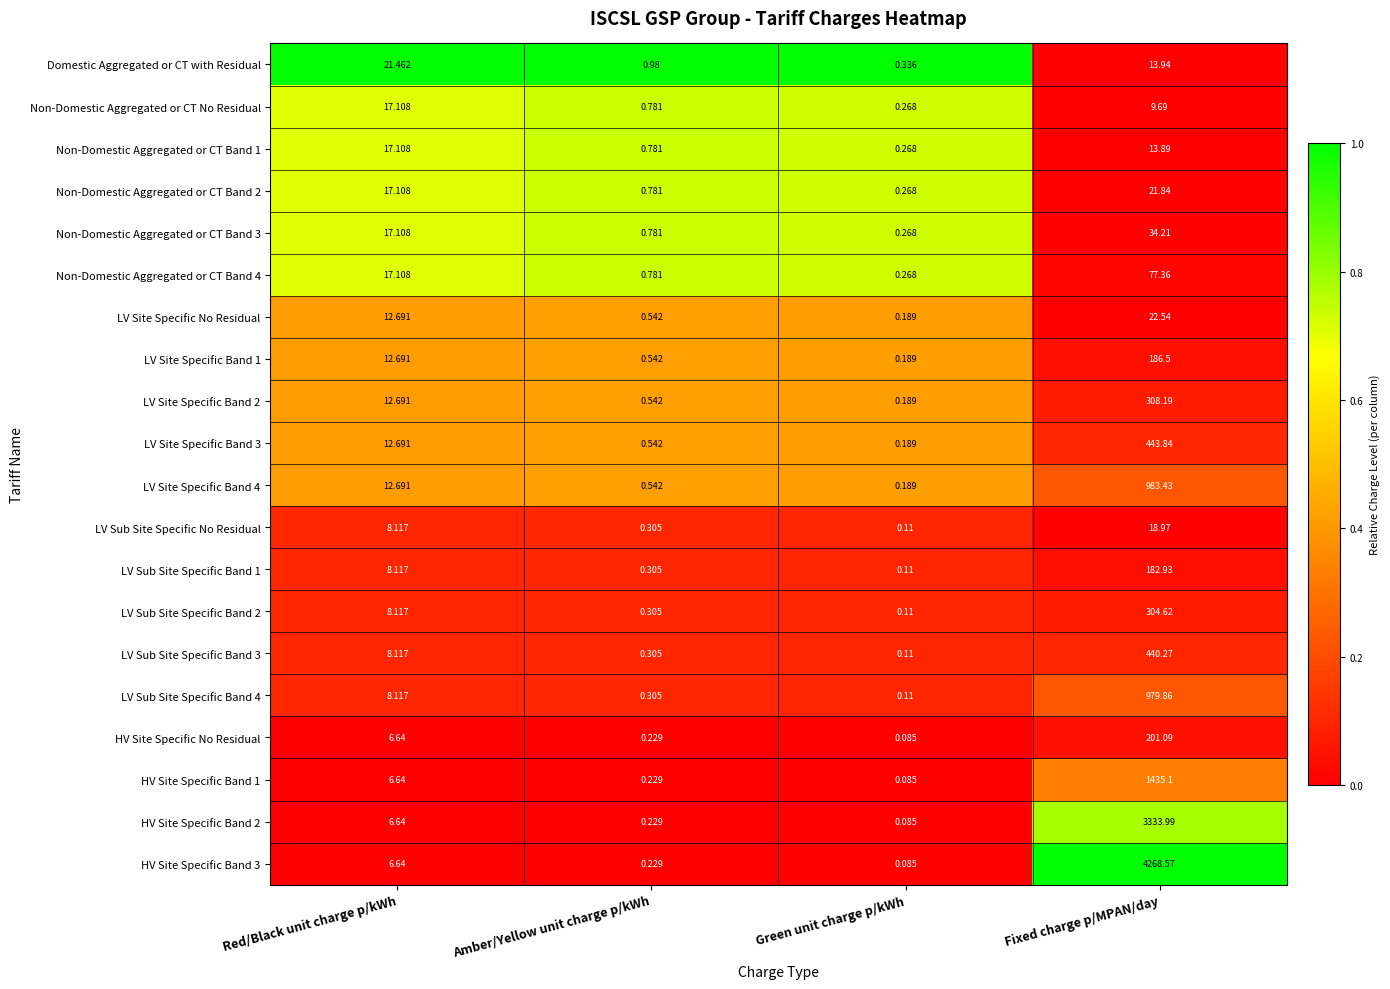

At which label is LV Site Specific No Residual closest to 11?

Red/Black unit charge p/kWh